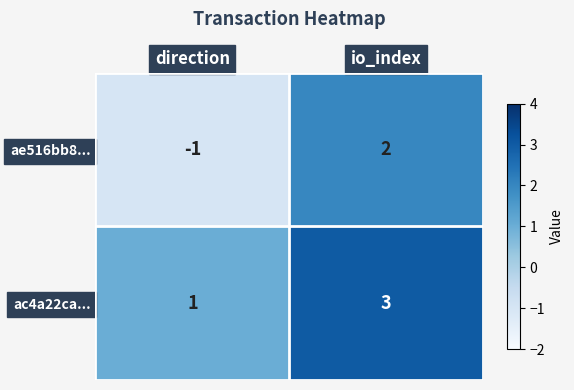

At which category is the sum across all series the highest?

io_index